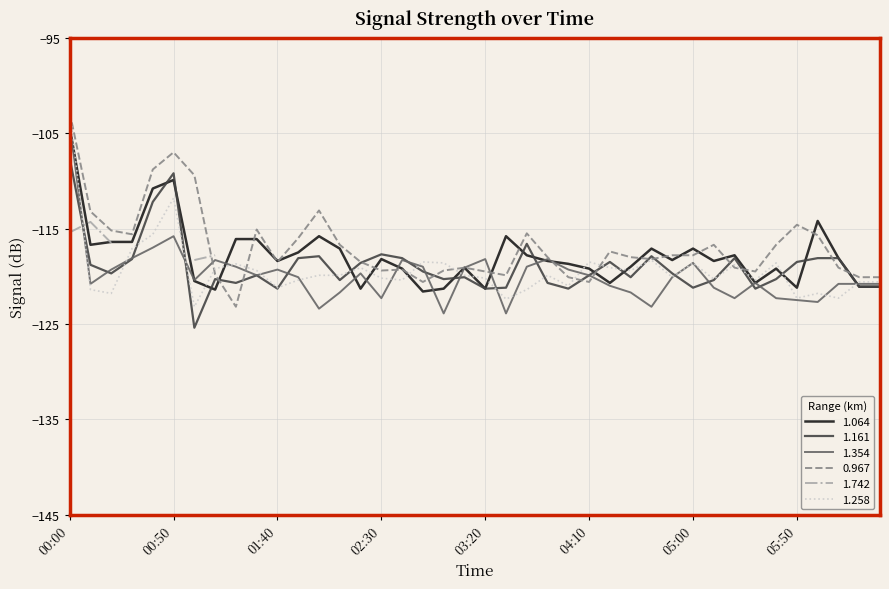

Which category has the highest value across all series?

00:00